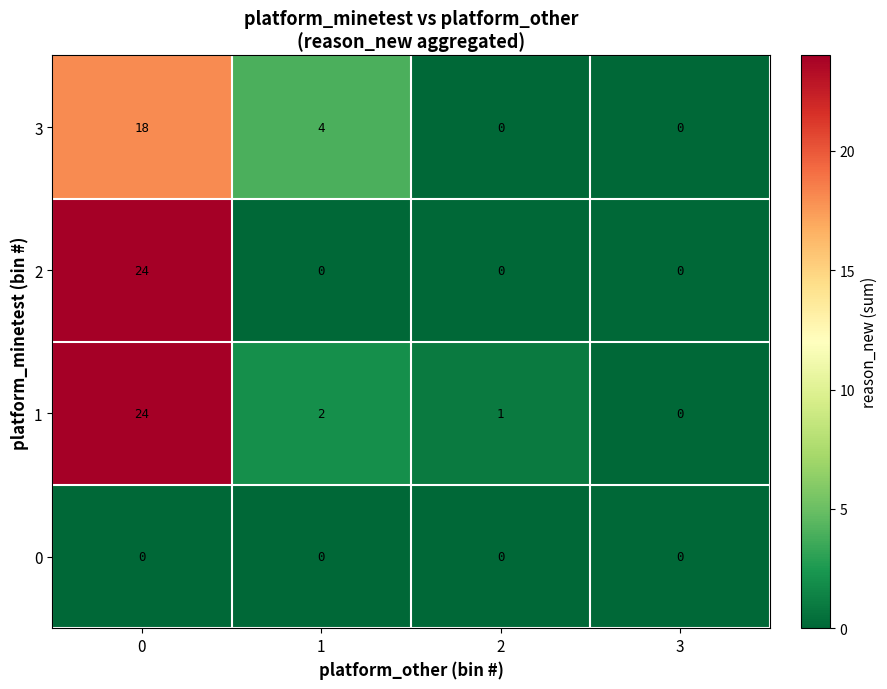

What is the difference between the highest and lowest values at 0?

24